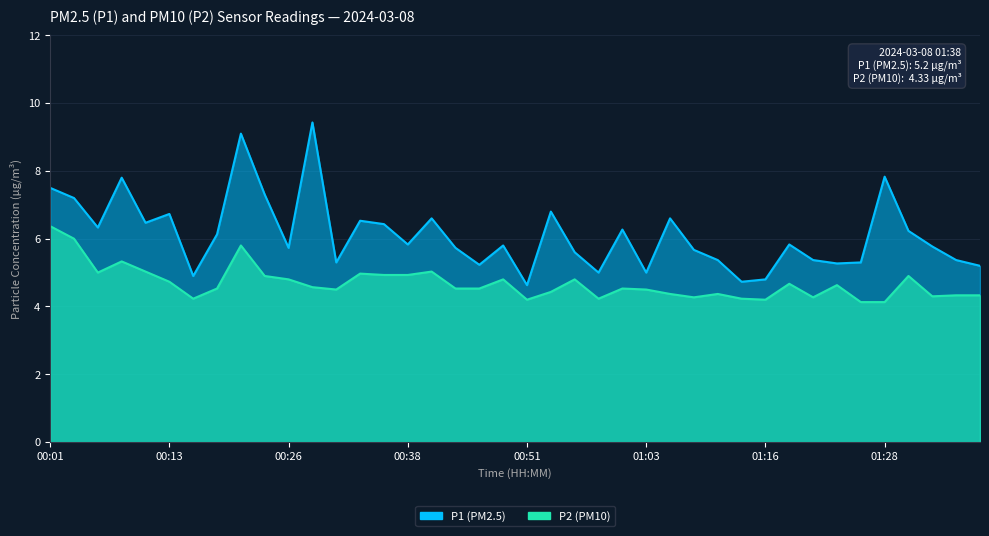

Rank the categories by P1 value from lowest to highest.

00:51, 01:13, 01:16, 00:16, 00:58, 01:03, 01:38, 00:46, 01:23, 00:31, 01:25, 01:11, 01:21, 01:35, 00:56, 01:08, 00:26, 00:43, 01:33, 00:48, 00:38, 01:18, 00:18, 01:30, 01:01, 00:06, 00:36, 00:11, 00:33, 00:41, 01:06, 00:13, 00:53, 00:03, 00:23, 00:01, 00:08, 01:28, 00:21, 00:28